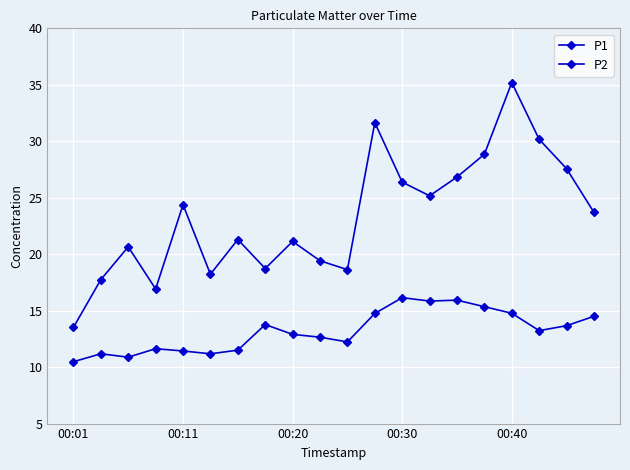

What is the difference between the second highest and second lowest values in the P1 series?

14.7